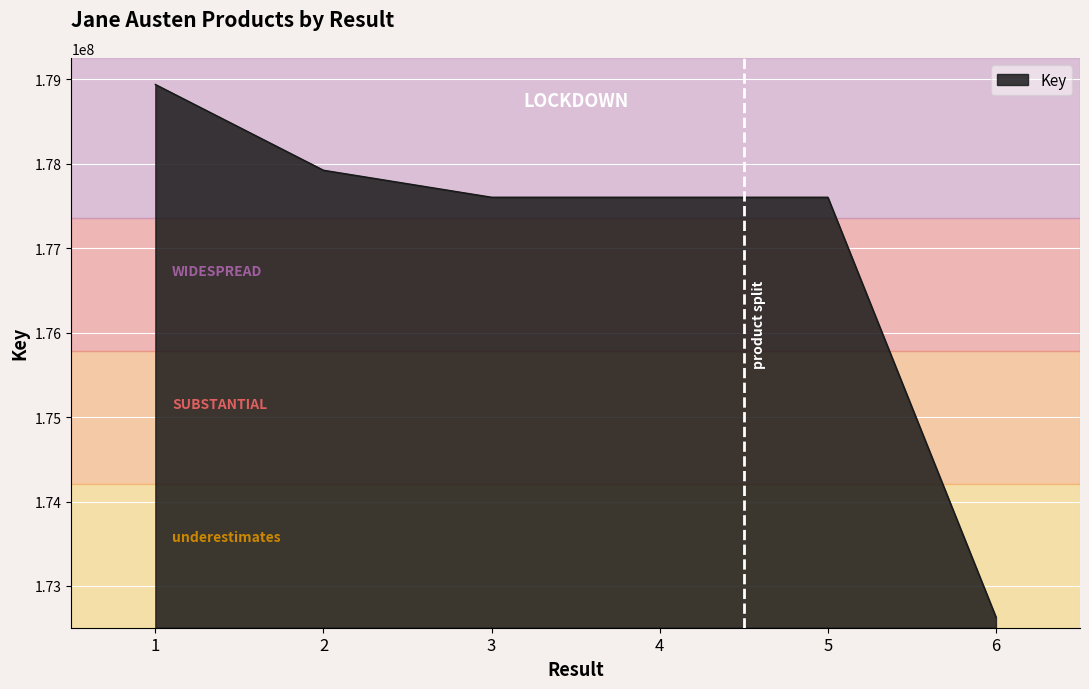

Count the number of categories in the chart.

6